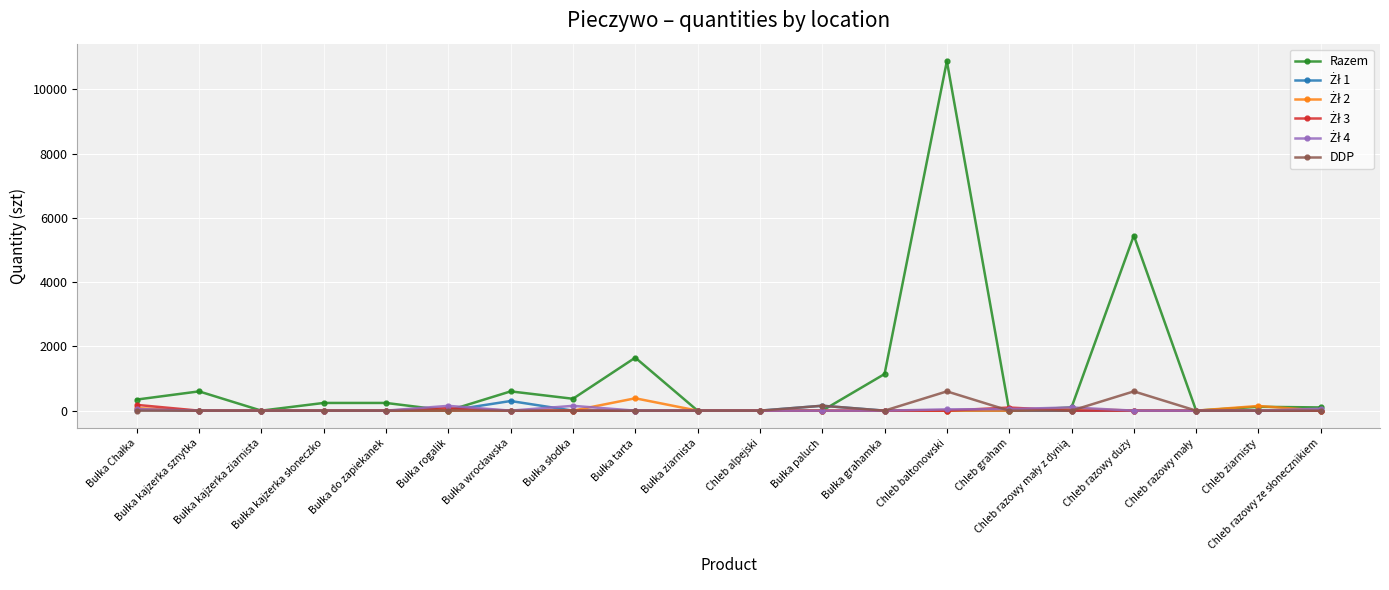

Which series has the largest total across all categories?

Razem